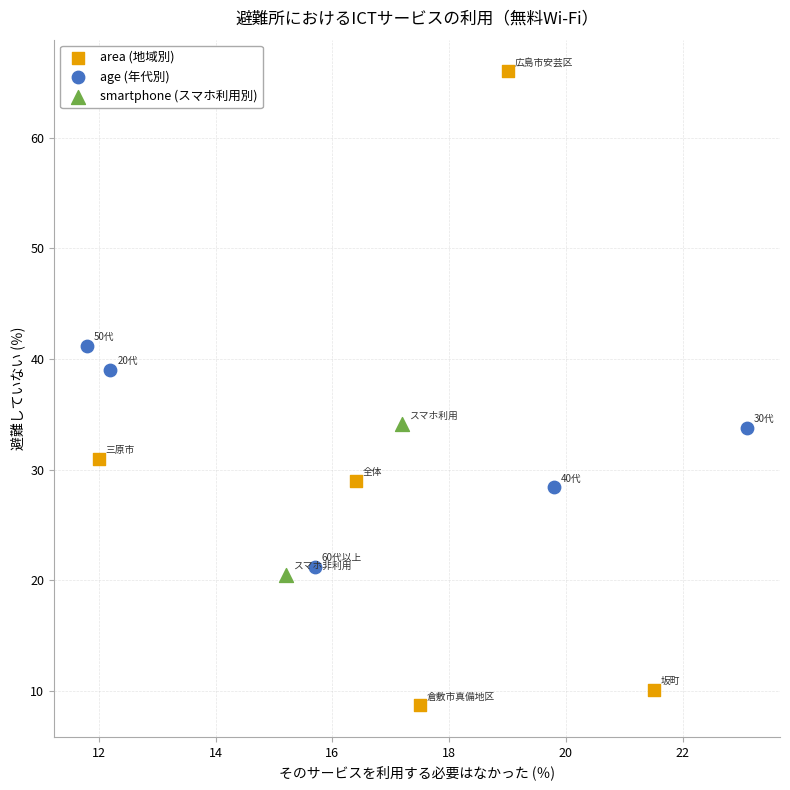

Which series contains the lowest Y value?

area (地域別)